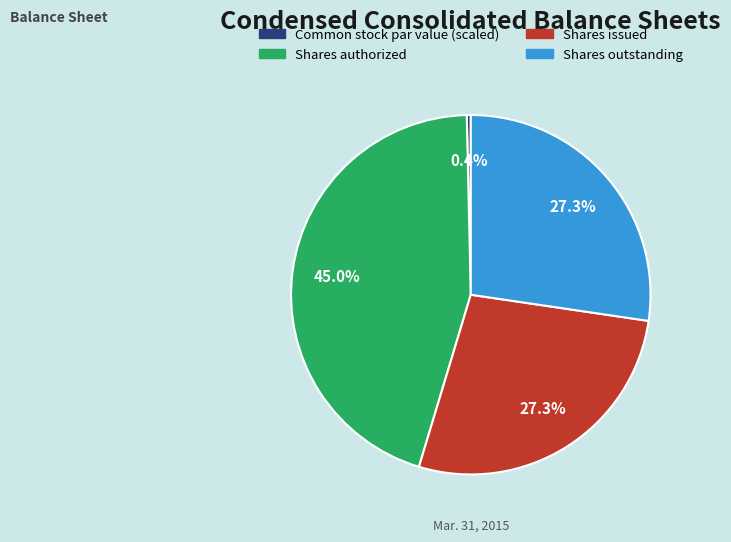

Is the sum of Shares authorized and Shares outstanding greater than half?

Yes